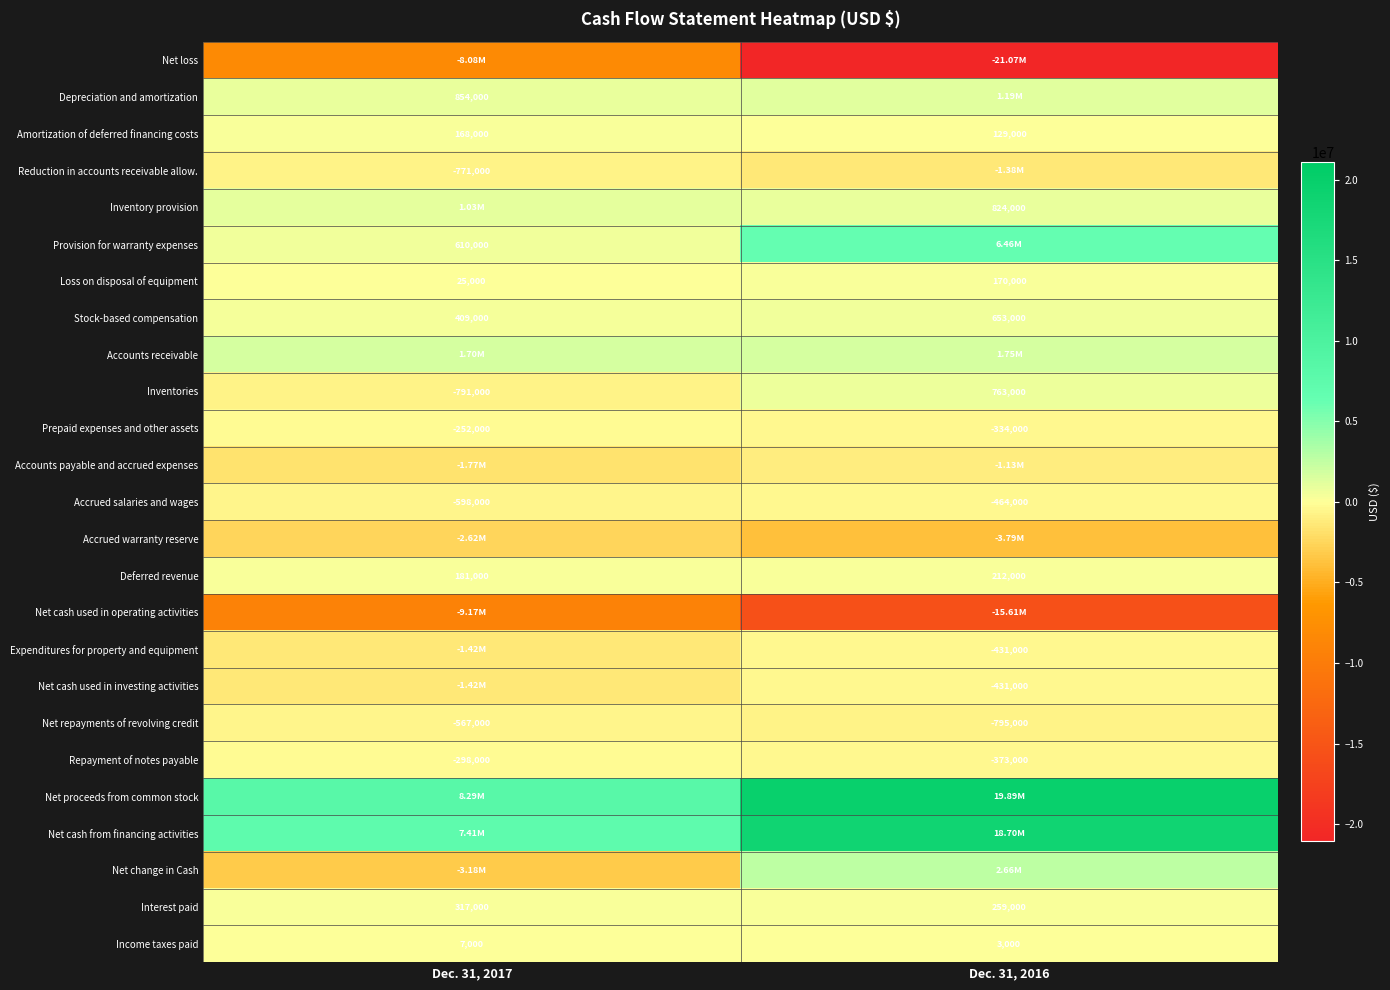

What is the difference between the highest and lowest values at Dec. 31, 2017?

17461000